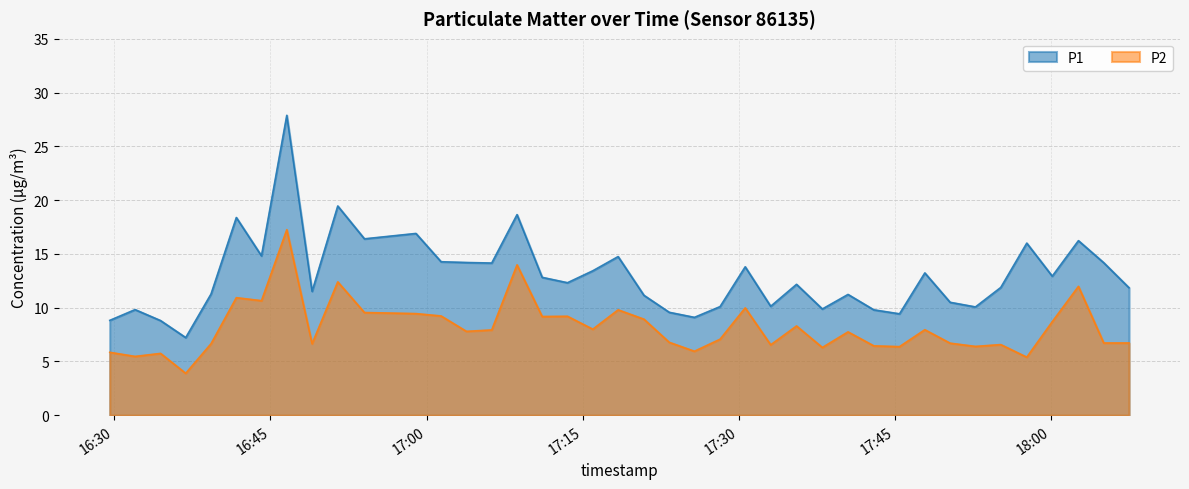

Rank the series by their maximum value, from highest to lowest.

P1, P2